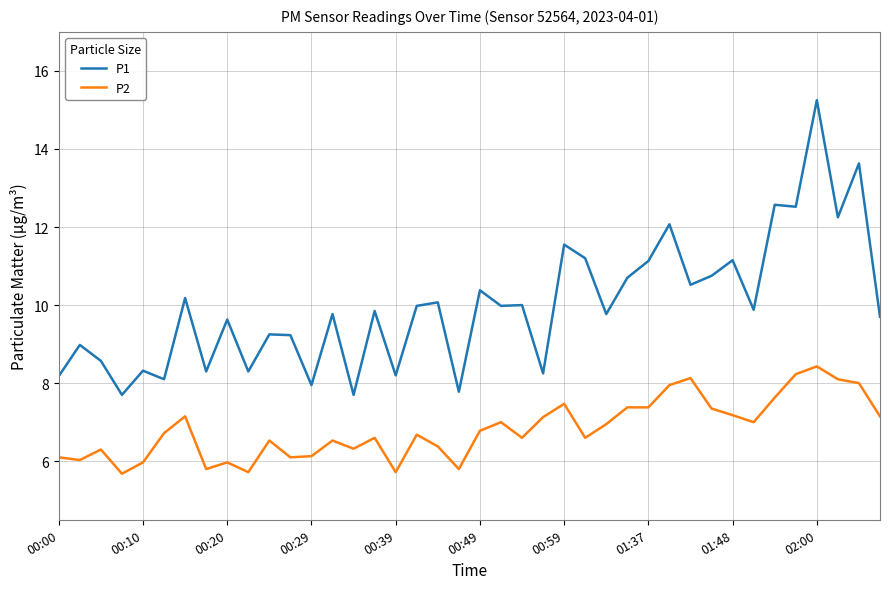

List the series in order of their overall mean, lowest first.

P2, P1